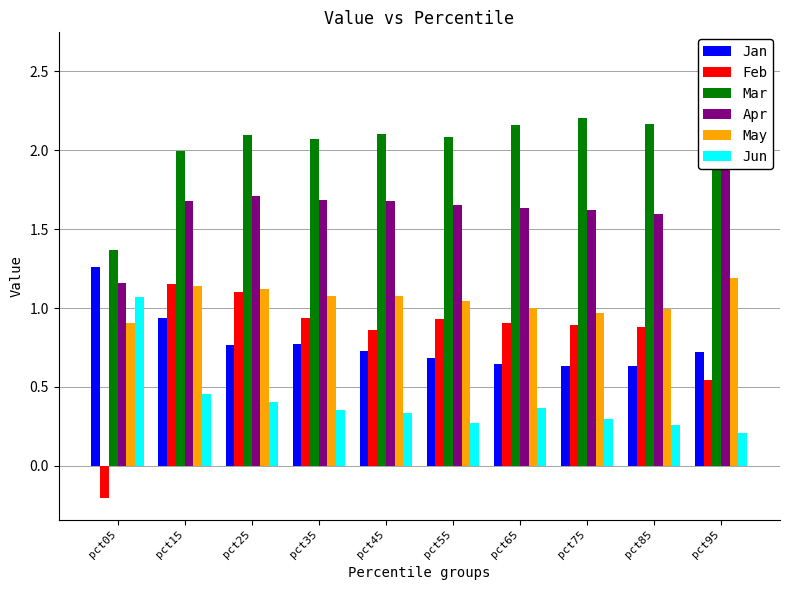

Between pct15 and pct65, which is larger?

pct15